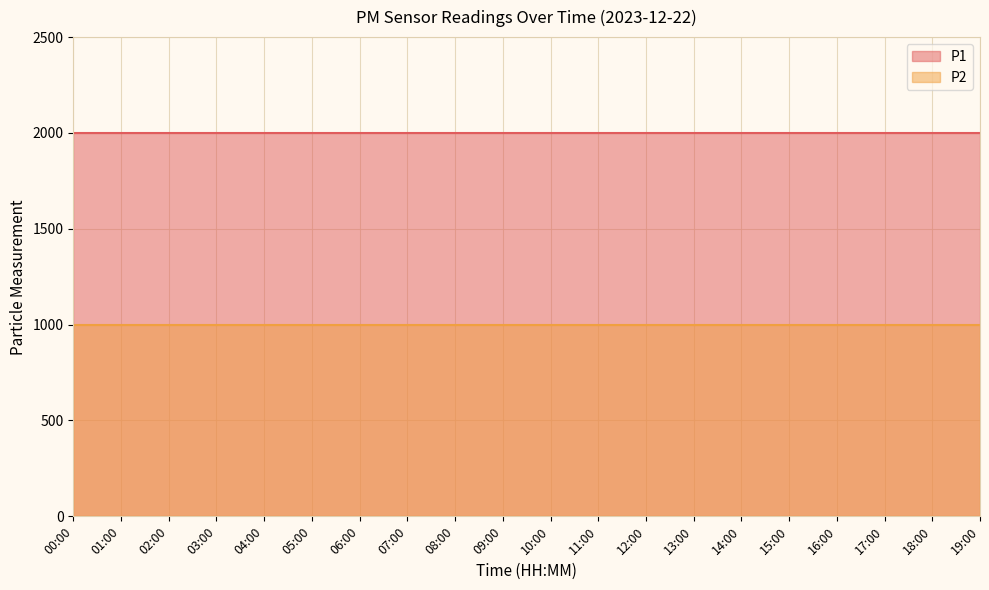

At which category is the sum across all series the highest?

00:00